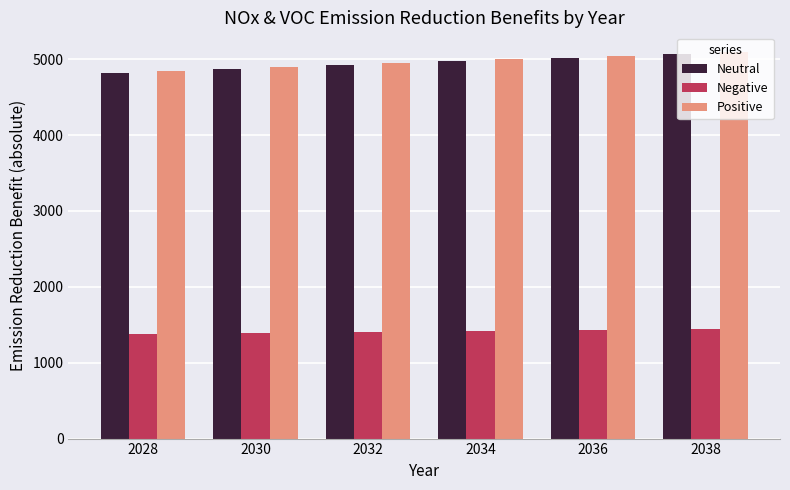

What is the sum of all Negative values?

8451.0